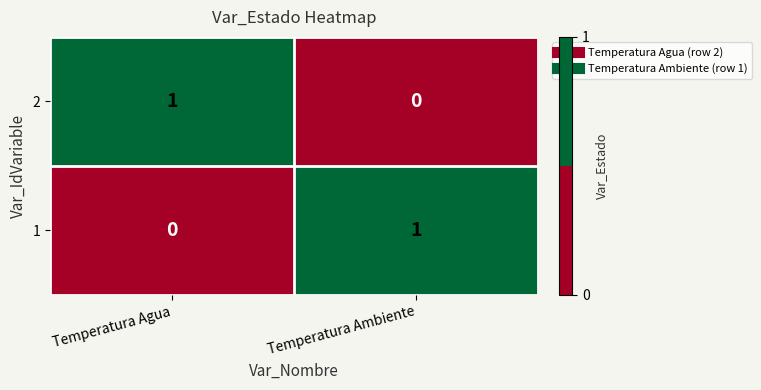

Is it true that 2 equals 1 at Temperatura Agua?

True